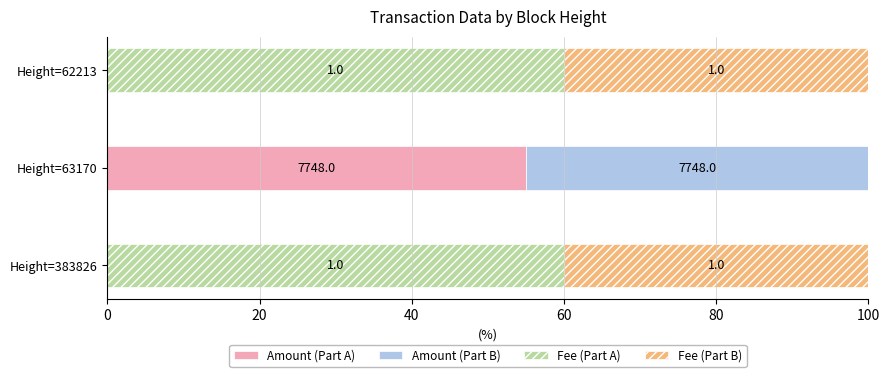

What are all the series names shown in the legend?

Amount (Part A), Amount (Part B), Fee (Part A), Fee (Part B)